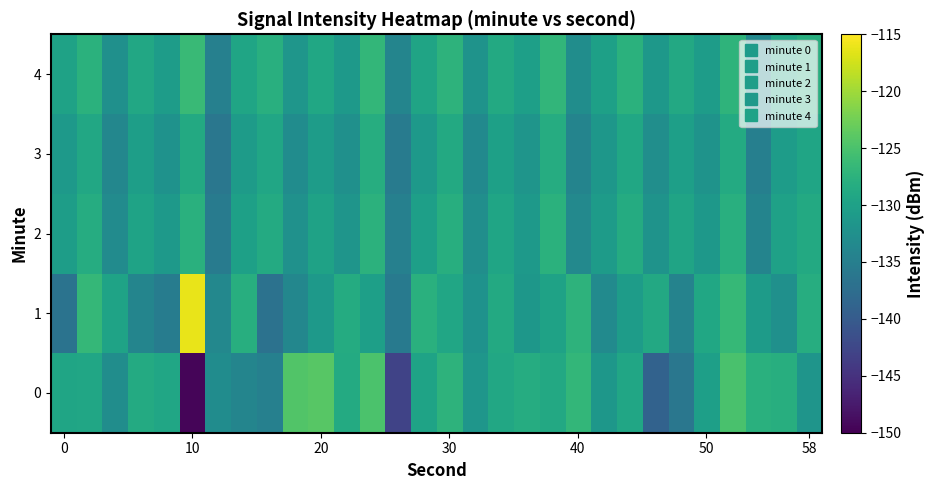

List the series in order of their peak value, lowest first.

3, 2, 4, 0, 1